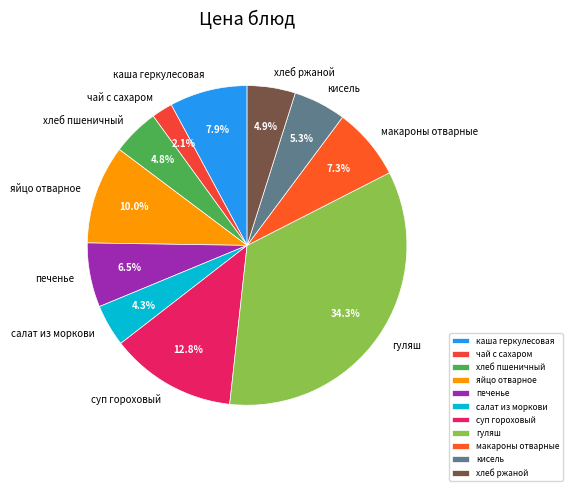

Which slice is the smallest?

чай с сахаром